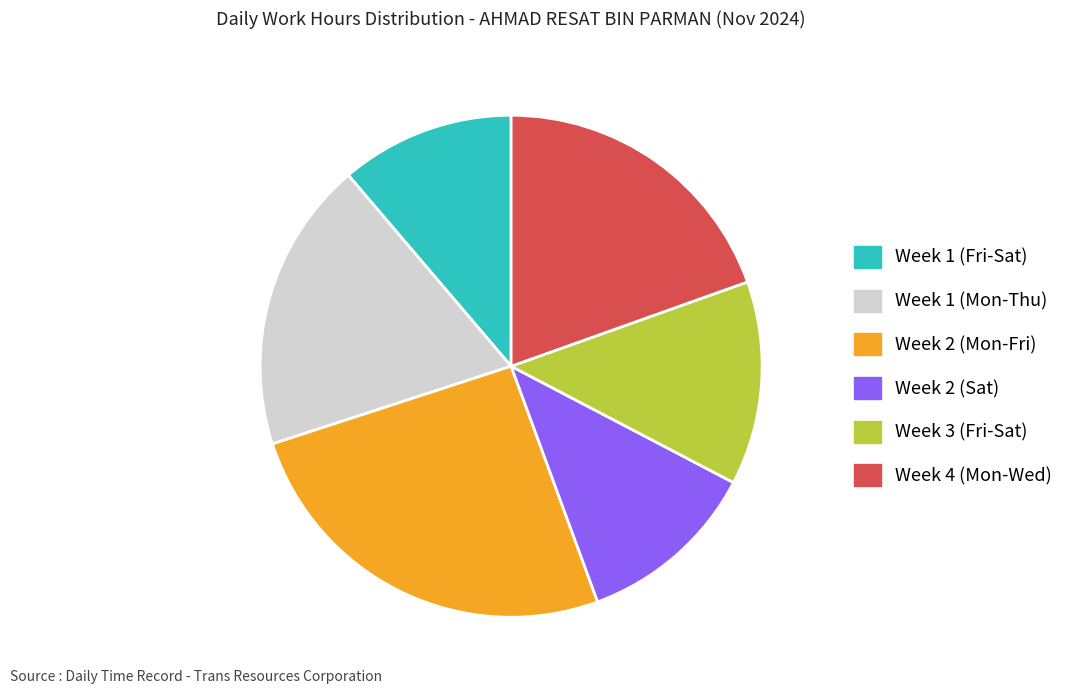

Does any single category account for the majority?

No